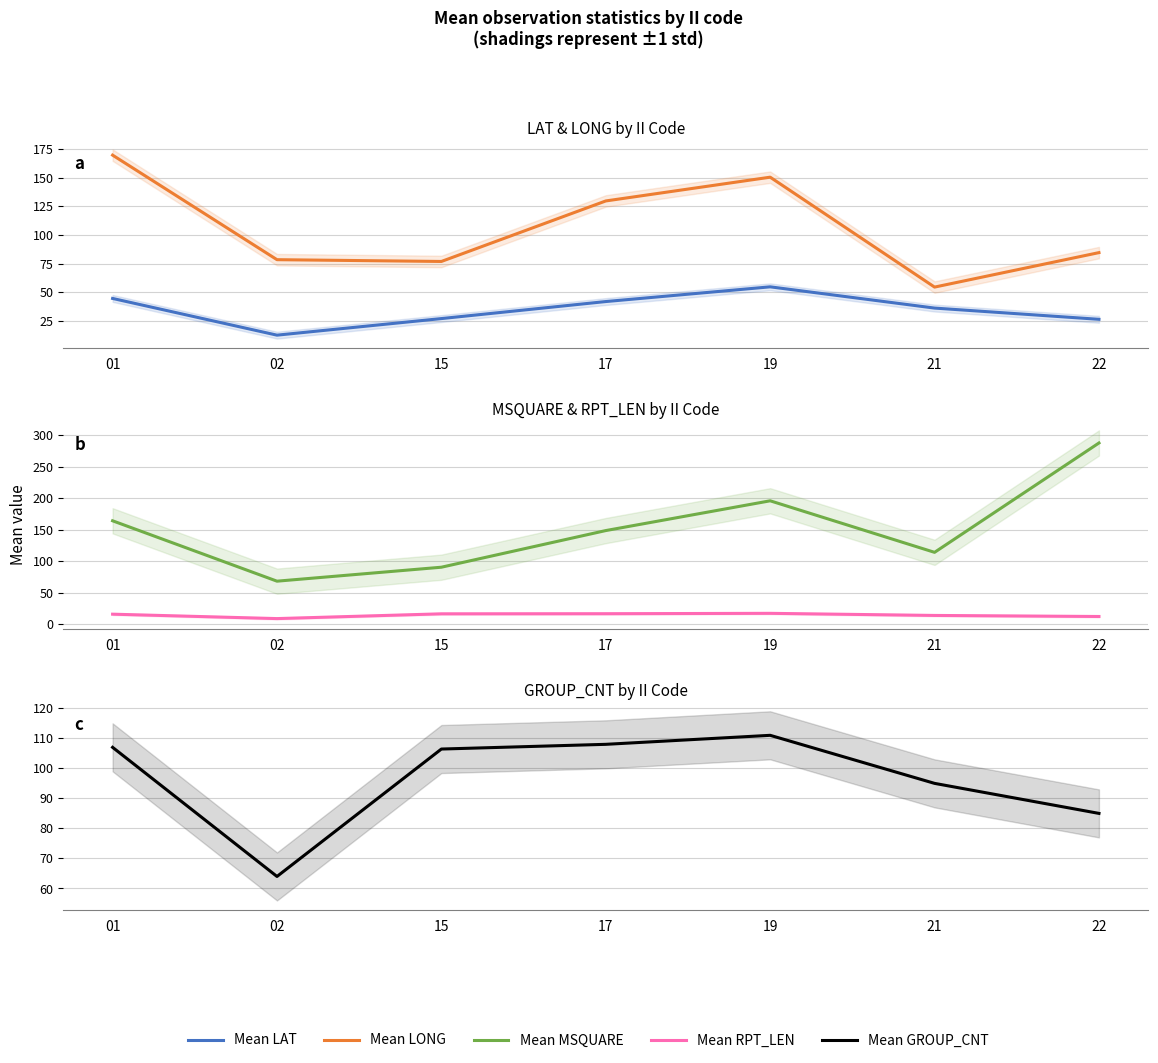

Does the chart display data point markers on the line(s)?

No